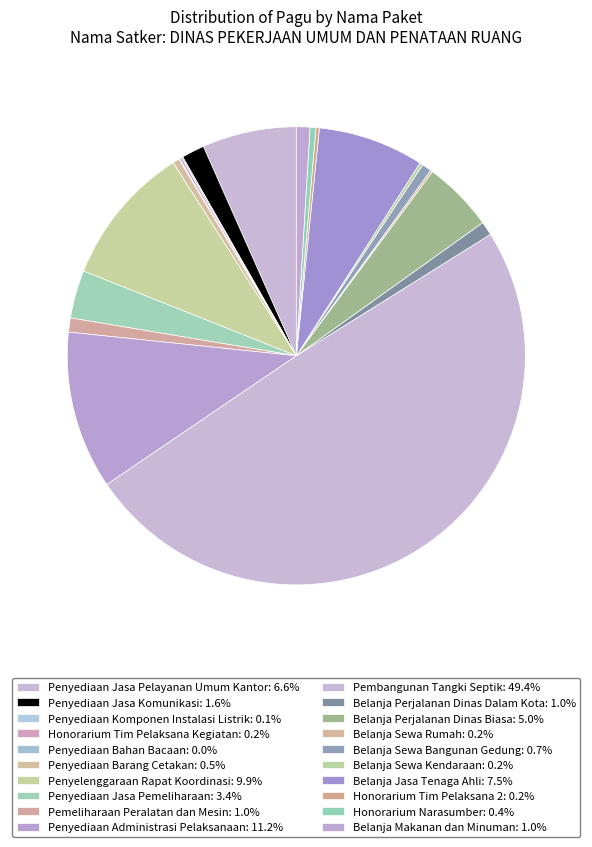

Between Honorarium Tim Pelaksana Kegiatan and Honorarium Tim Pelaksana 2, which is larger?

Honorarium Tim Pelaksana 2